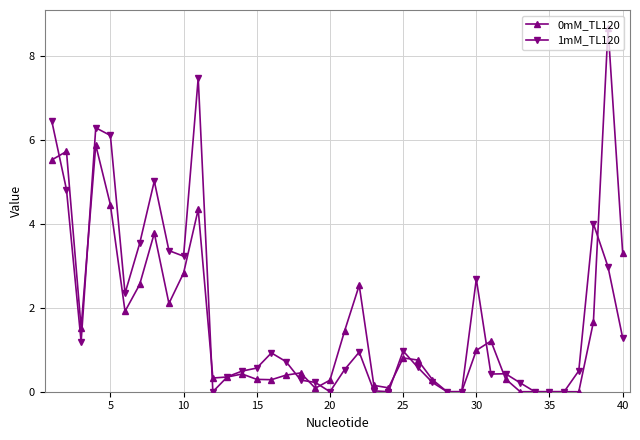

What is the highest value of the 0mM_TL120 series?

8.7